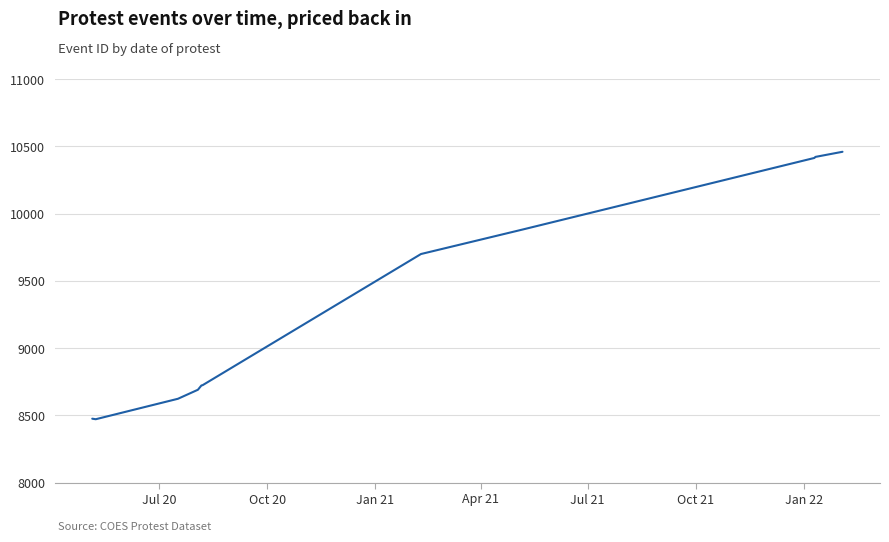

What is the smallest value displayed?

8471